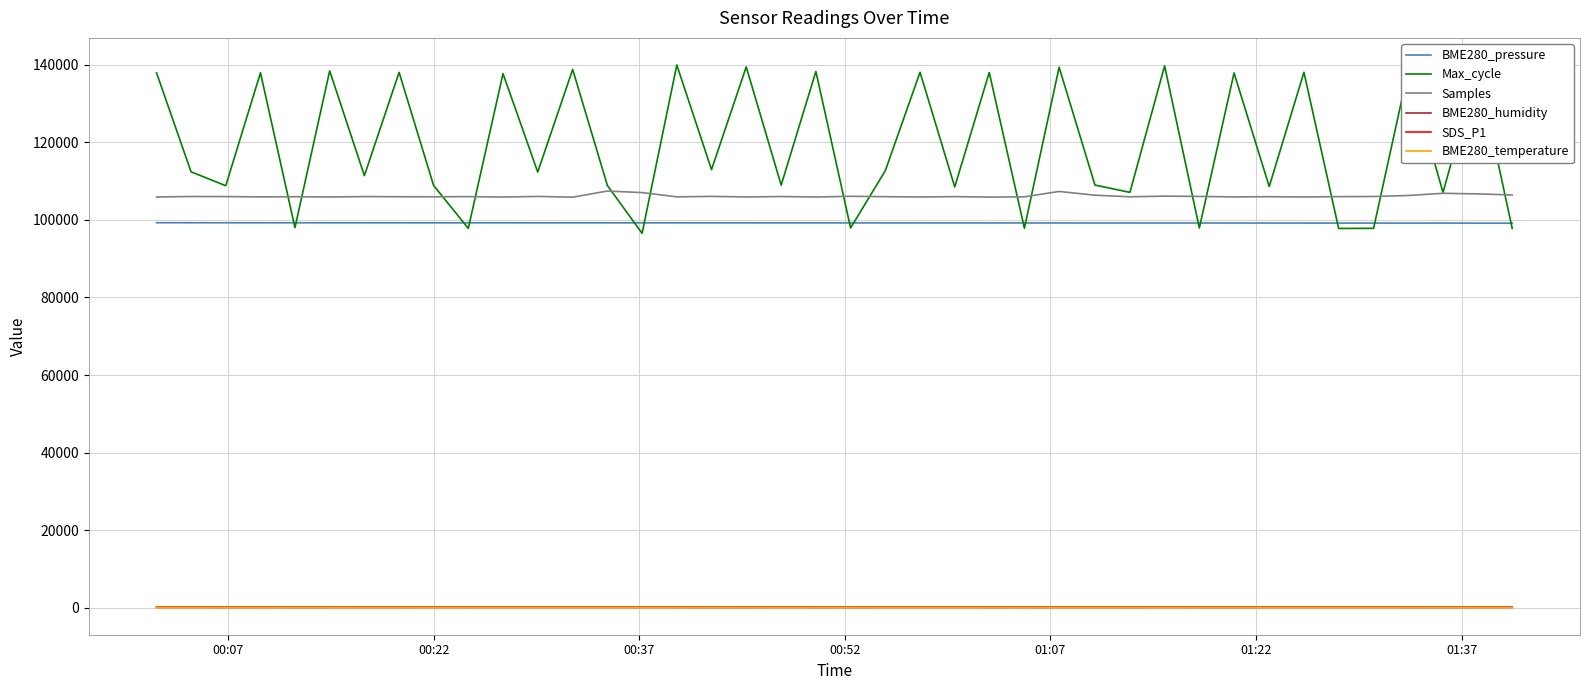

What is the average value of the BME280_temperature series?

-0.9